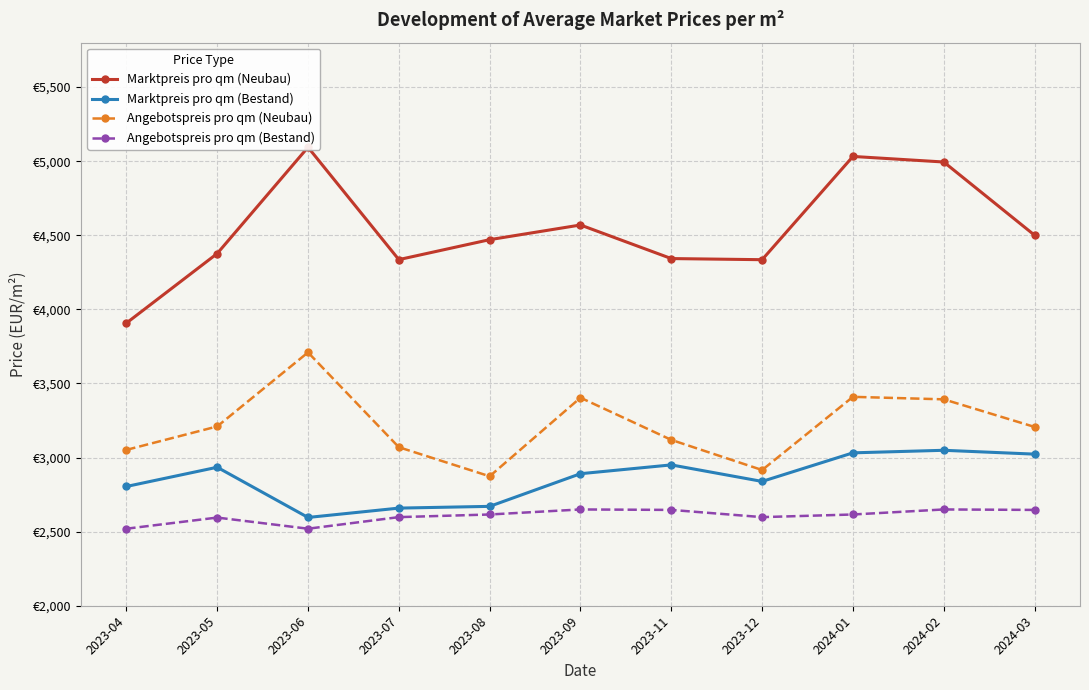

What is the maximum value shown in the chart?

5094.1